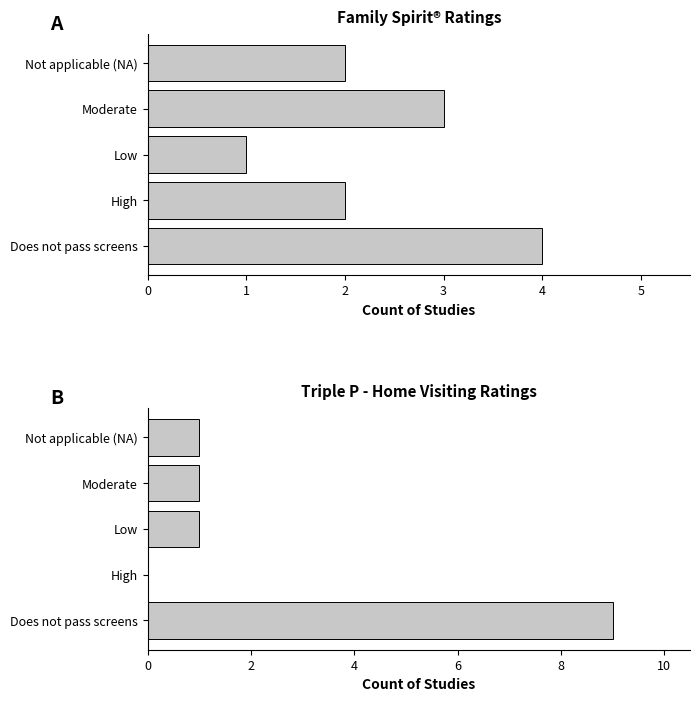

Reading left to right, extract all data points from this chart.

Family Spirit®: 0=4	1=2	2=1	3=3	4=2
Triple P - Home Visiting: Standard Step: 0=9	1=0	2=1	3=1	4=1